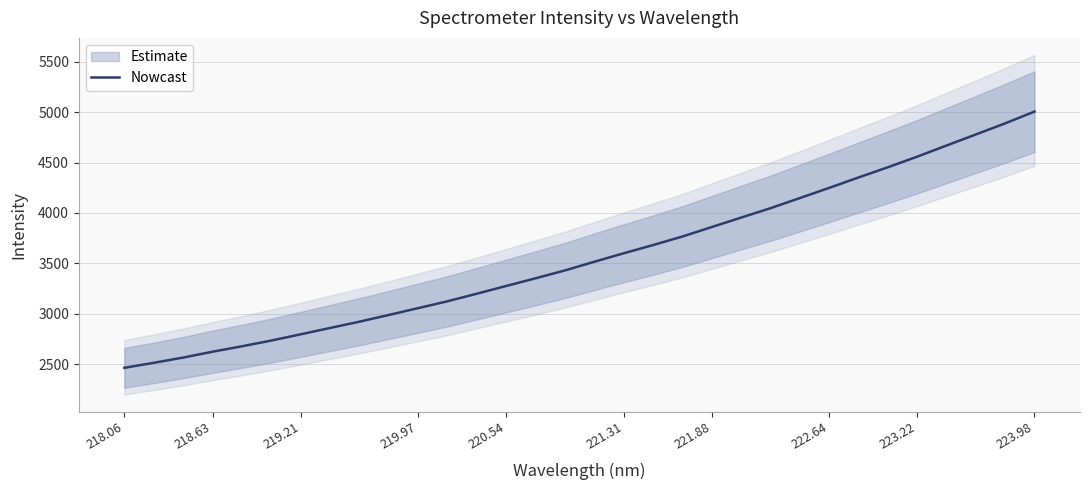

What is the minimum value for Nowcast?

2462.9